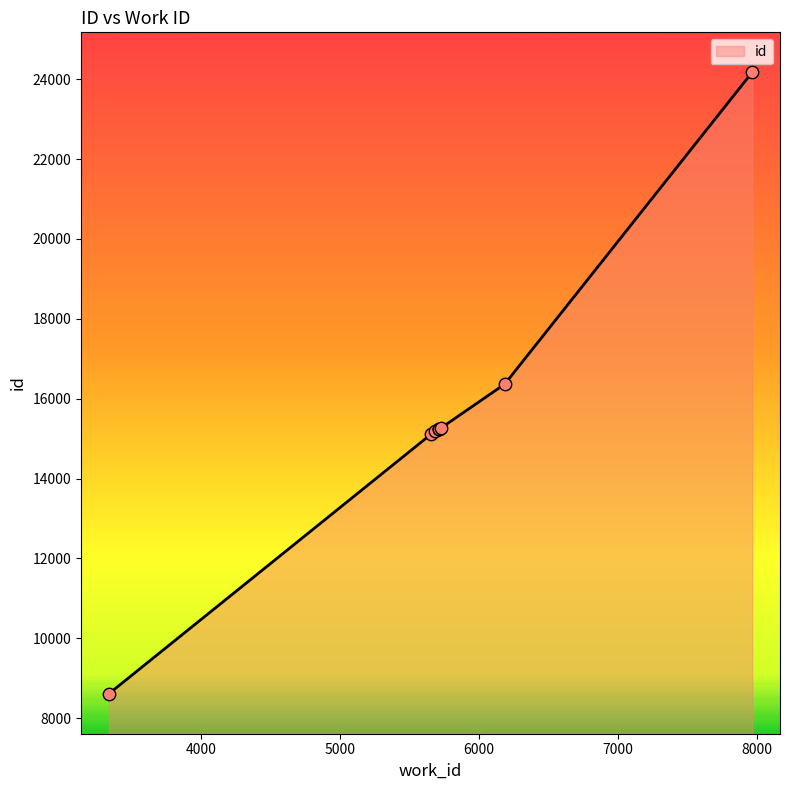

What is the maximum value shown in the chart?

24176